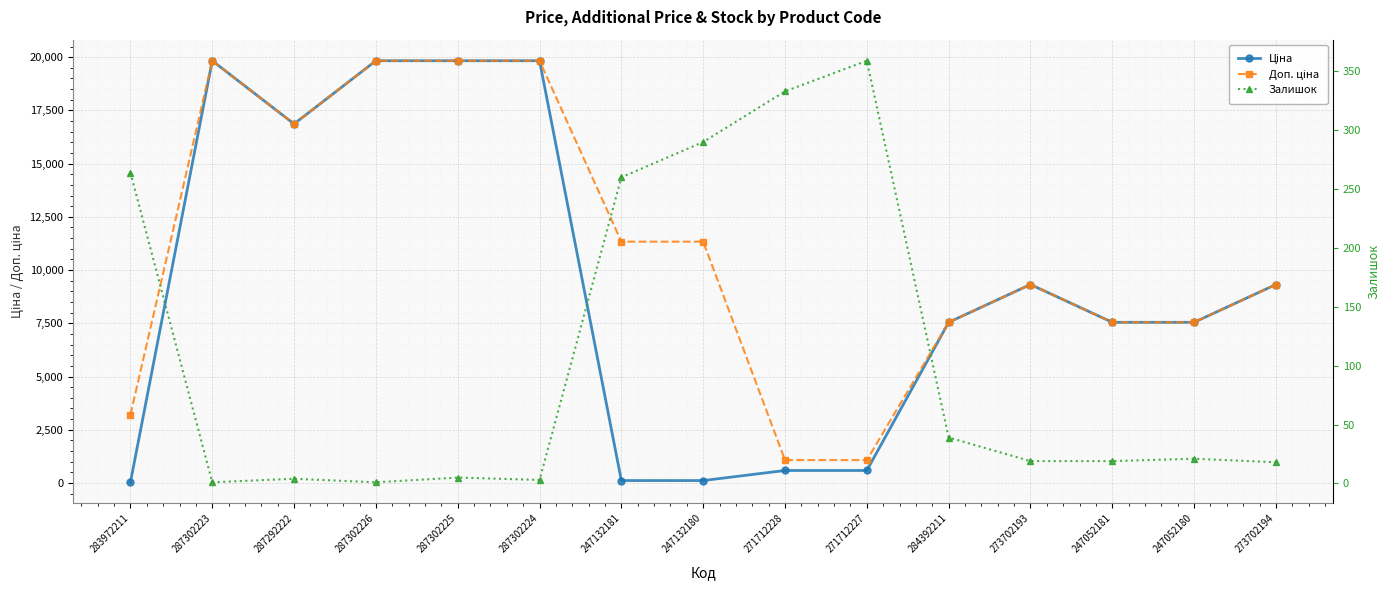

Reading left to right, transcribe all the data shown in this chart.

Ціна: 283972211=32.0	287302223=19831.1	287292222=16863.2	287302226=19831.1	287302225=19831.1	287302224=19831.1	247132181=113.3	247132180=113.3	271712228=586.0	271712227=586.0	284392211=7545.9	273702193=9321.4	247052181=7545.9	247052180=7545.9	273702194=9321.4
Доп. ціна: 283972211=3205.0	287302223=19831.1	287292222=16863.2	287302226=19831.1	287302225=19831.1	287302224=19831.1	247132181=11334.0	247132180=11334.0	271712228=1074.5	271712227=1074.5	284392211=7545.9	273702193=9321.4	247052181=7545.9	247052180=7545.9	273702194=9321.4
Залишок: 283972211=264.0	287302223=1.0	287292222=4.0	287302226=1.0	287302225=5.0	287302224=3.0	247132181=260.0	247132180=290.0	271712228=333.0	271712227=359.0	284392211=39.0	273702193=19.0	247052181=19.0	247052180=21.0	273702194=18.0